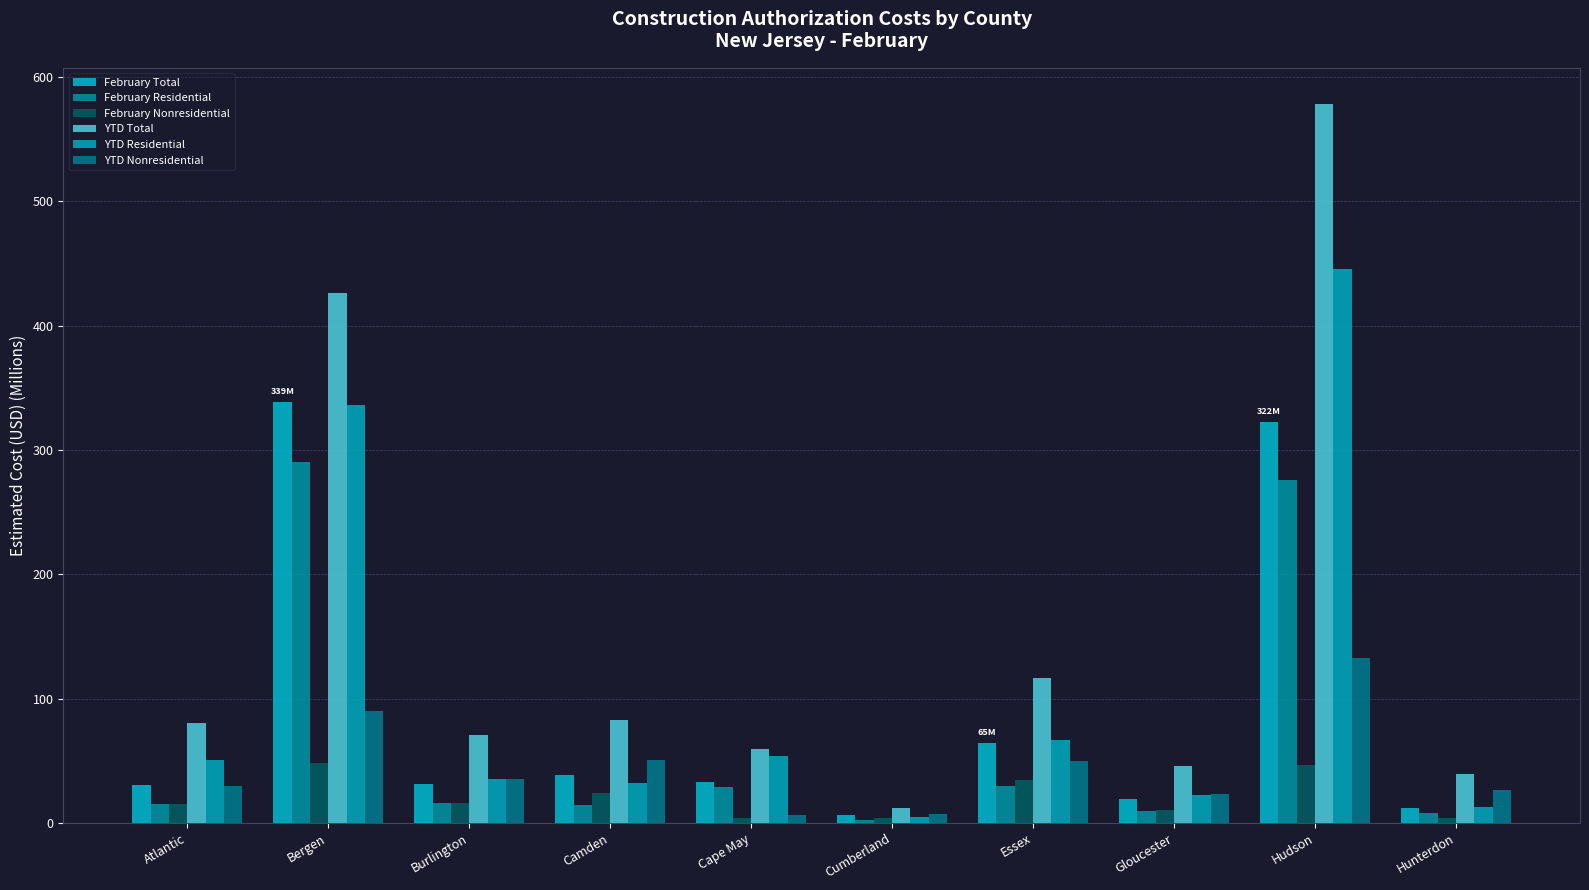

At which label does February Total first exceed 33?

Bergen